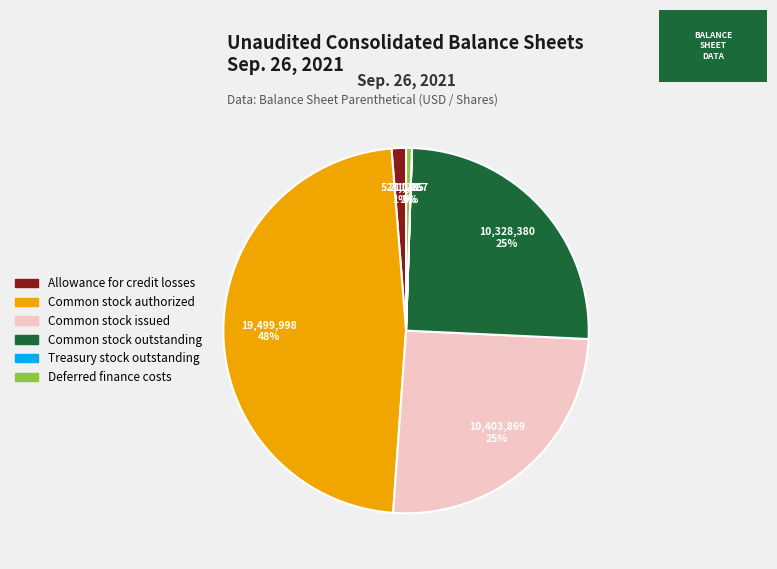

True or false: Common stock authorized accounts for 48% of the total.

True